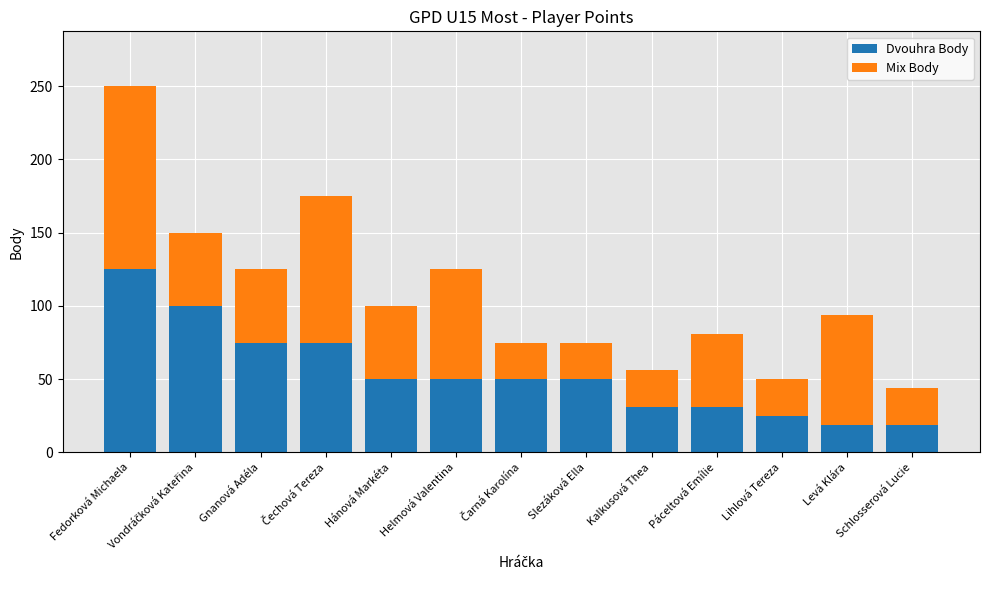

What is the highest value of the Dvouhra Body series?

125